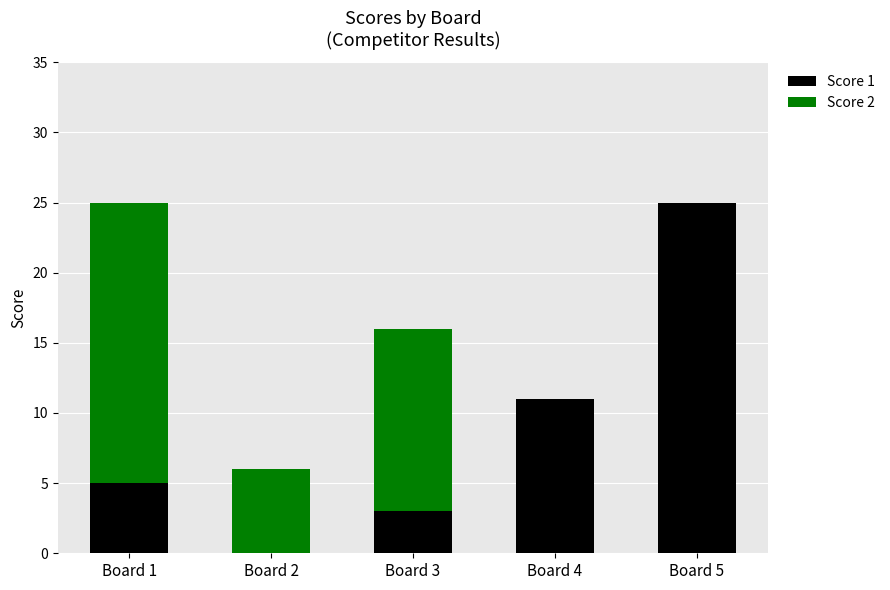

At which label does Score 1 reach its peak?

Board 5